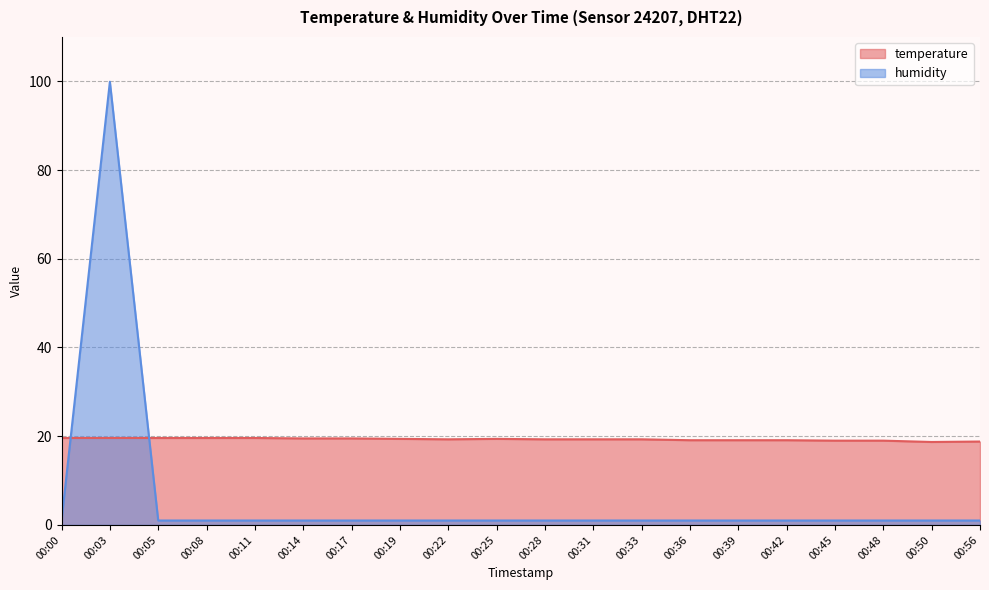

At which label does temperature reach its minimum?

00:50